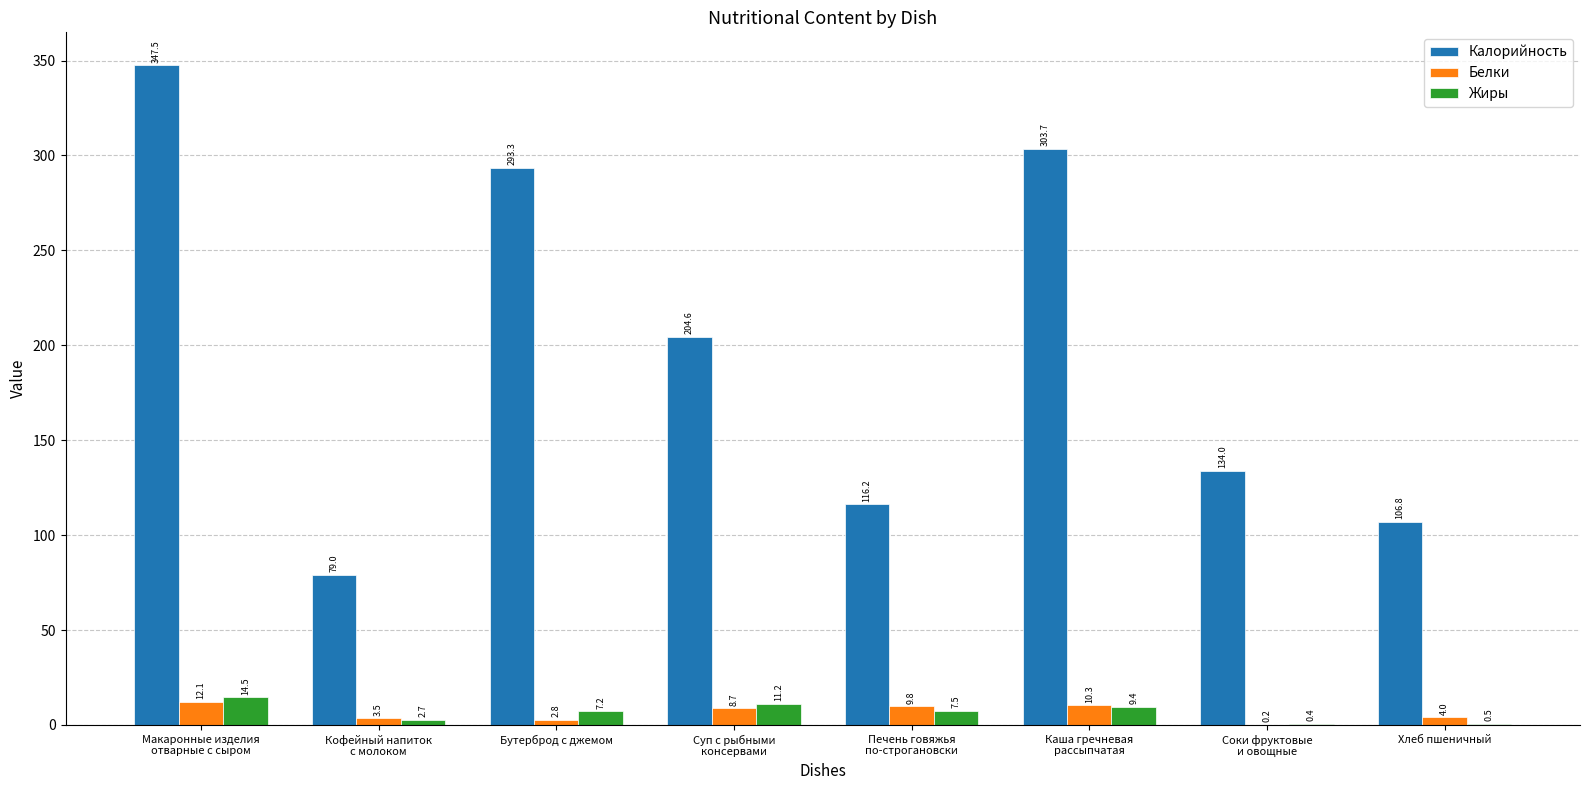

How many values in the Калорийность series exceed 204?

4